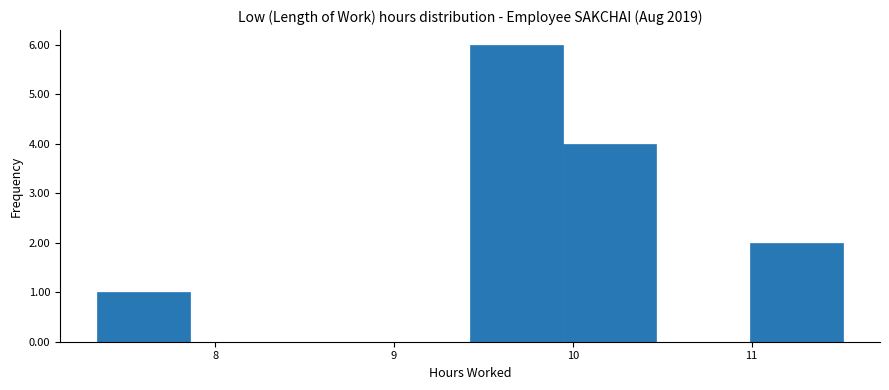

Reading left to right, transcribe this chart: for each bar, give the range it covers on the x-axis and its height. Neither the bar edges nor the heights are printed on the chart, so give them approximately, as read against the axes.

7.3 to 7.9: 1
7.9 to 8.4: 0
8.4 to 8.9: 0
8.9 to 9.4: 0
9.4 to 9.9: 6
9.9 to 10.5: 4
10.5 to 11.0: 0
11.0 to 11.5: 2